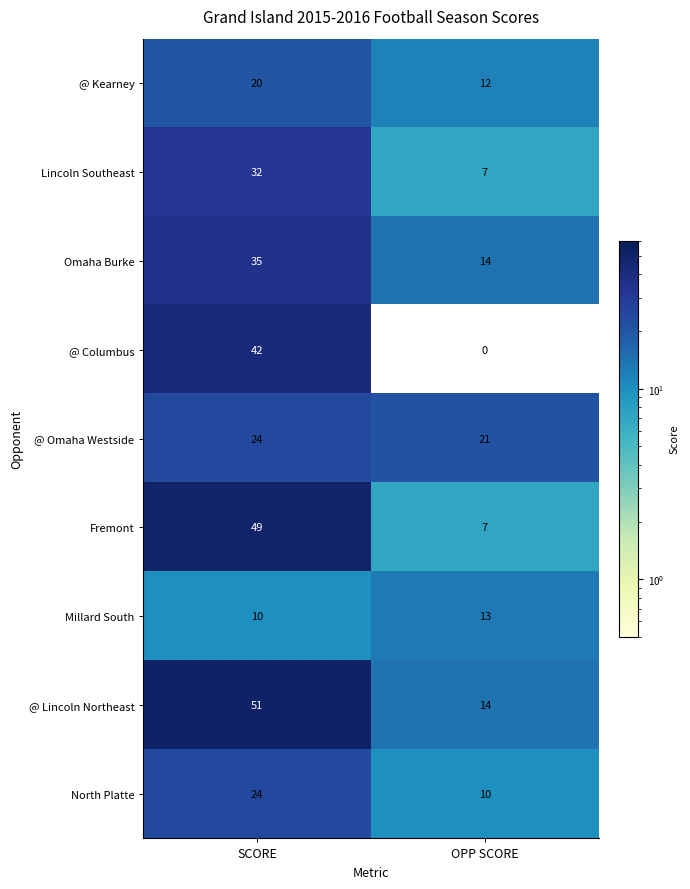

What is the average value of the Fremont series?

28